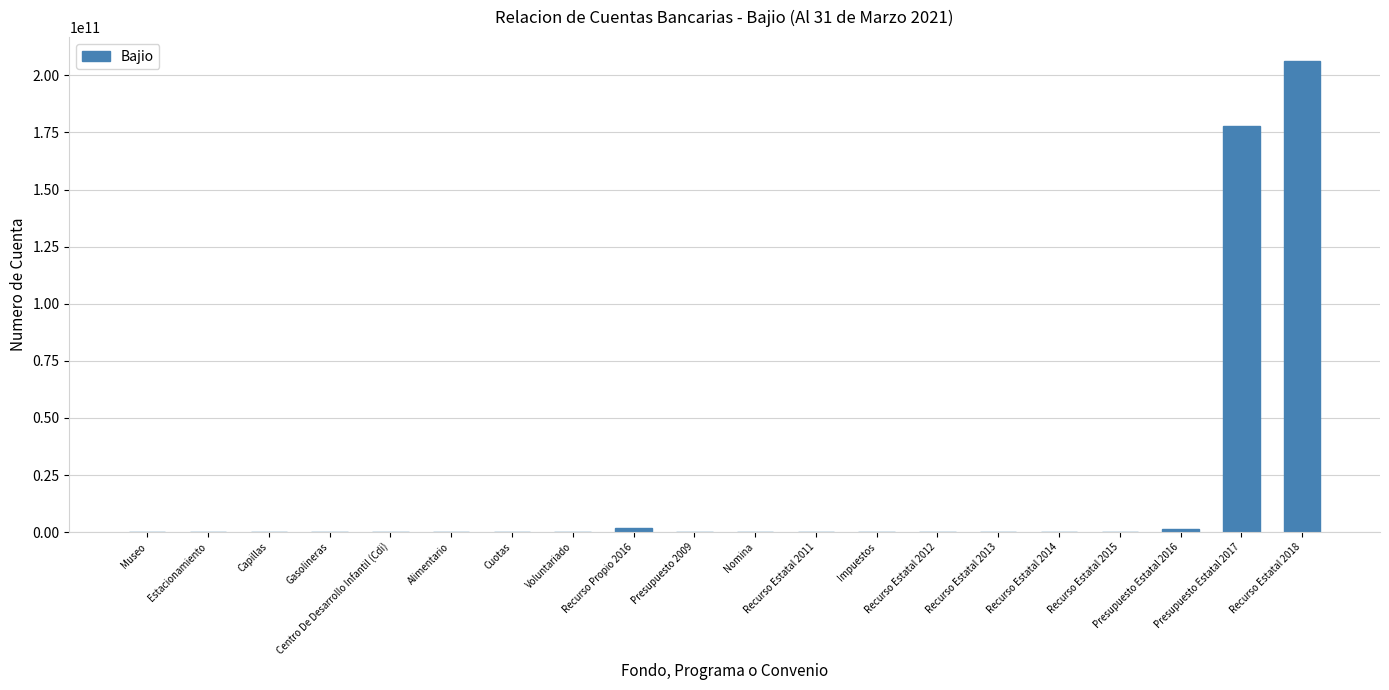

Count the number of categories in the chart.

20